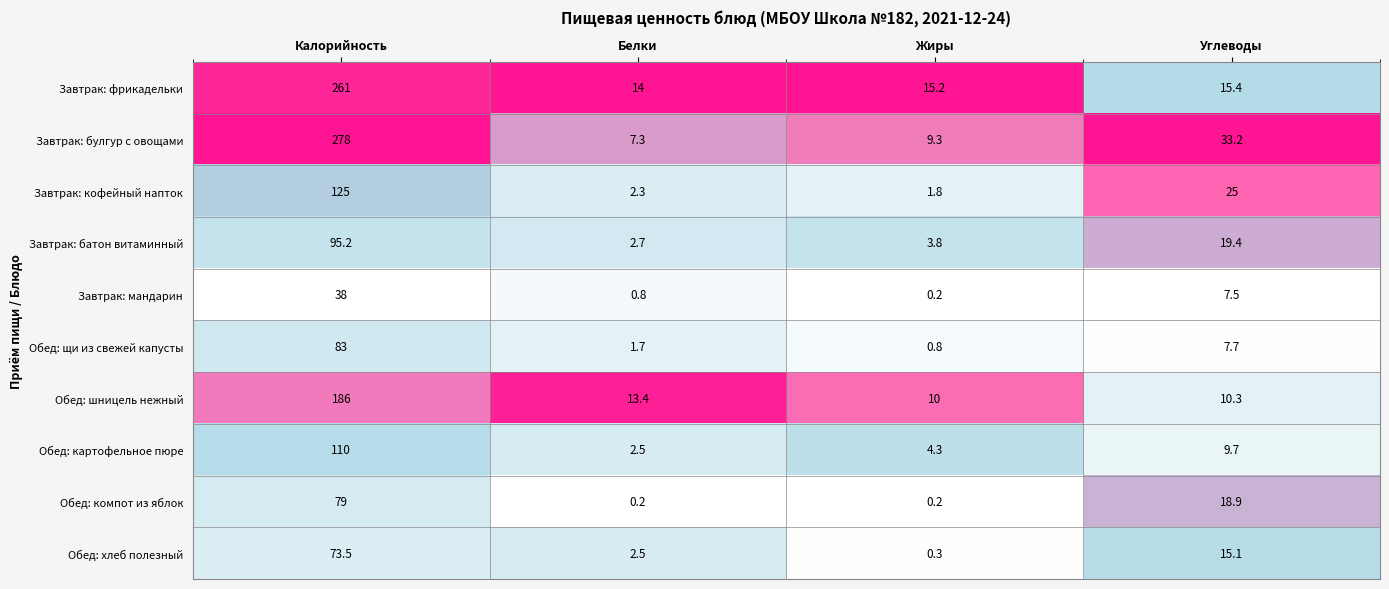

Where is Обед: картофельное пюре nearest to the value 56?

Углеводы